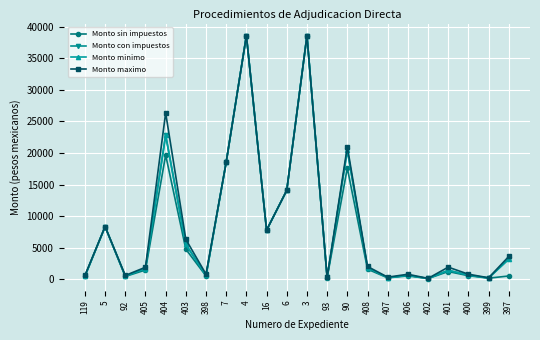

What is the total value across all series at 401?

5965.4